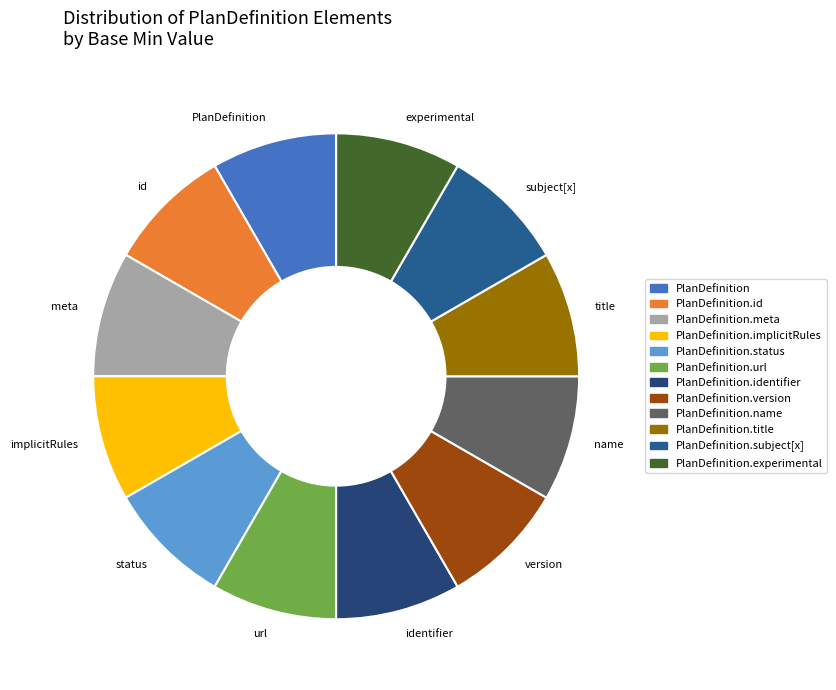

How many segments does this pie chart have?

12